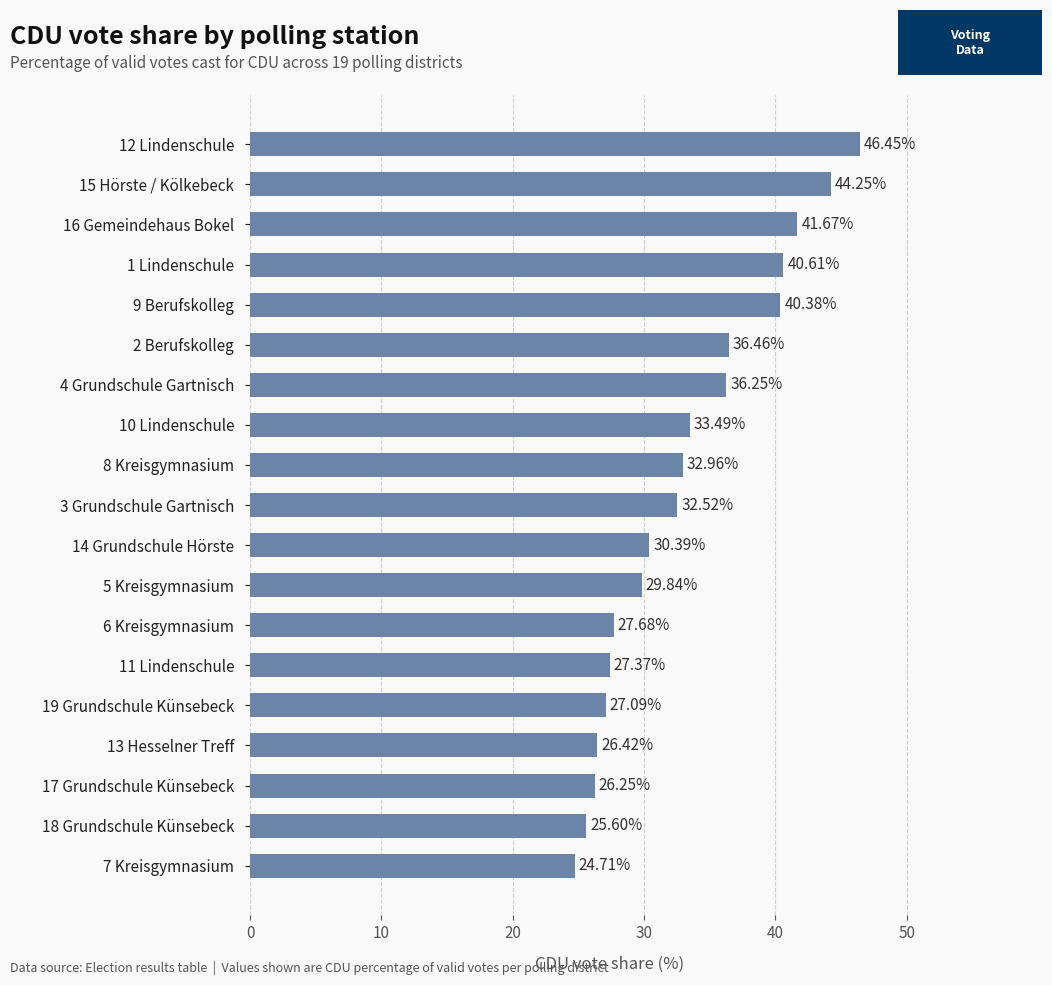

Count the number of data series in this chart.

1